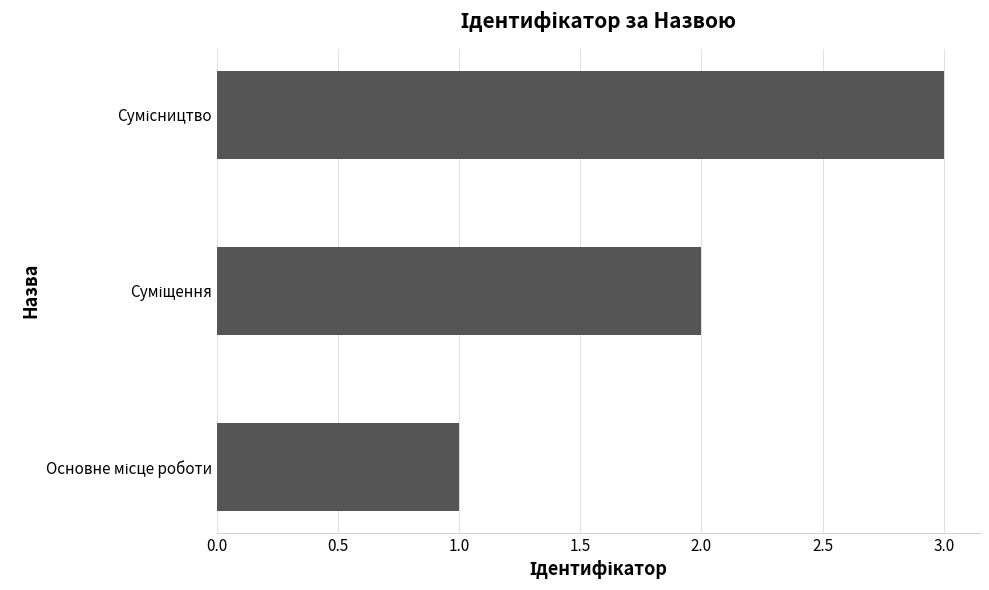

What is the maximum value shown in the chart?

3